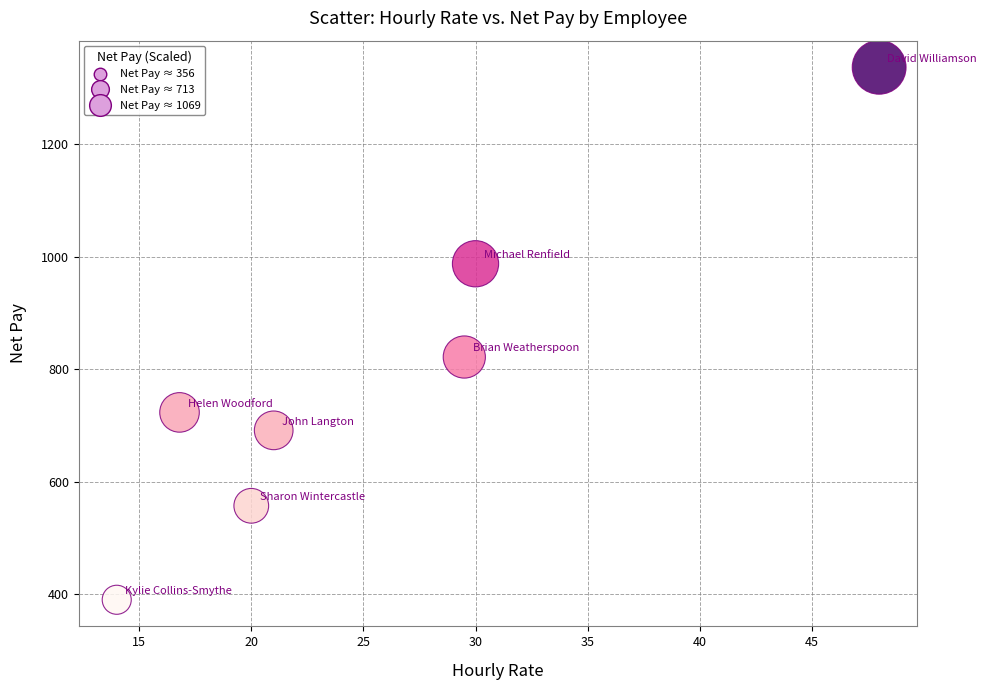

What is the range of Y values (max minus min)?

946.7